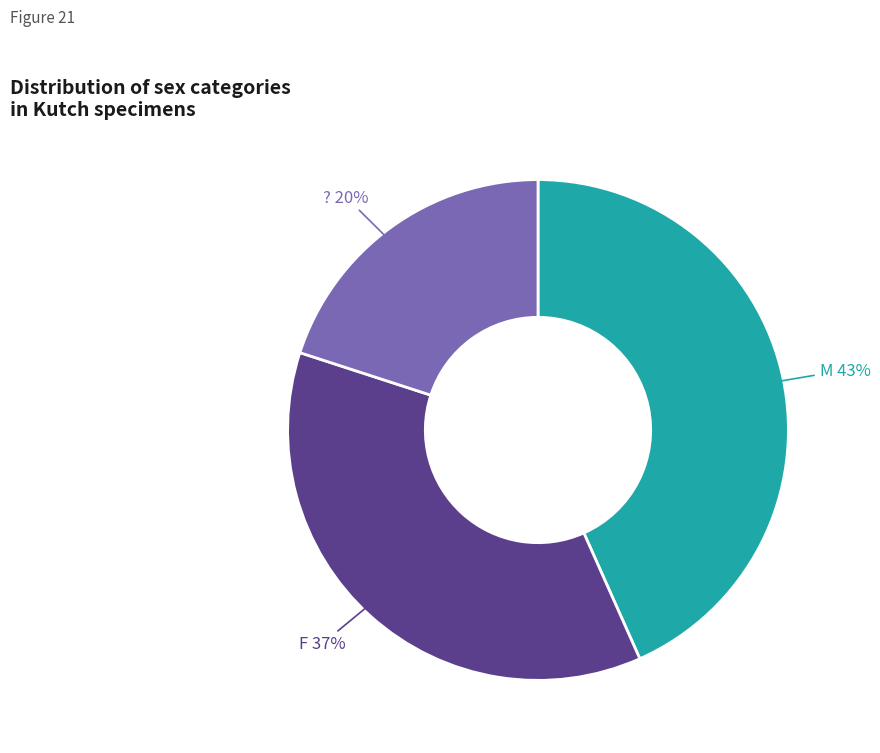

Is there any slice that represents more than half of the pie?

No